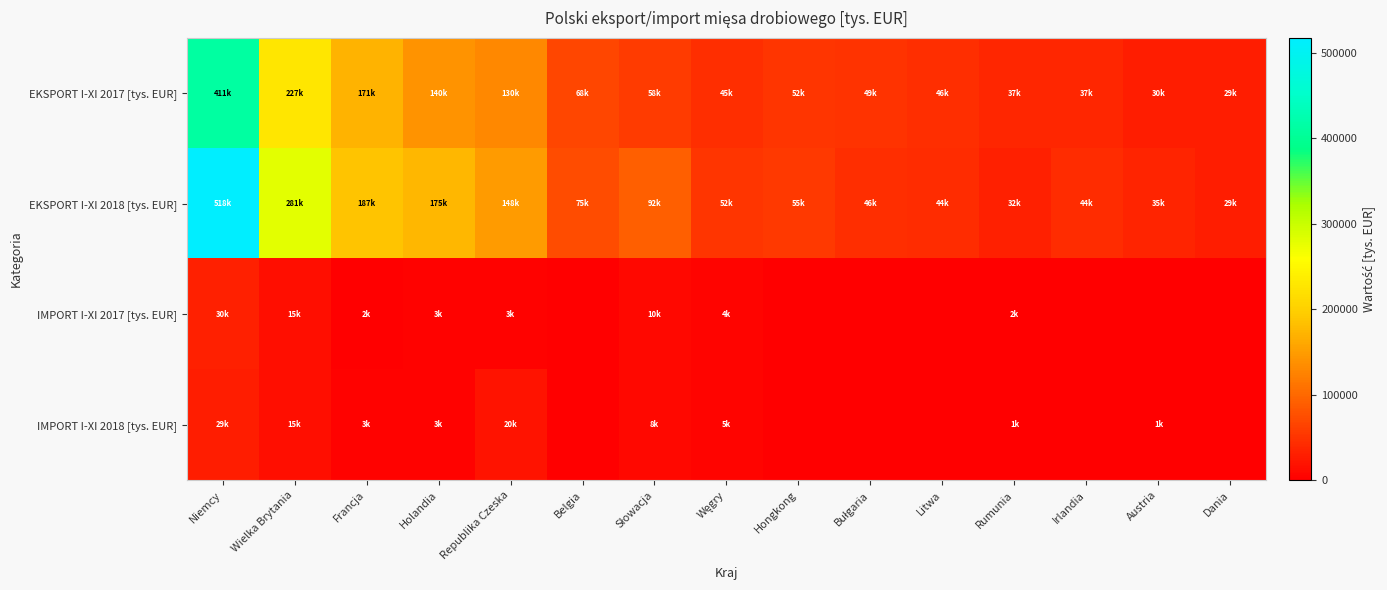

The EKSPORT I-XI 2017 [tys. EUR] series shows 249296.5 at Holandia. True or false?

False